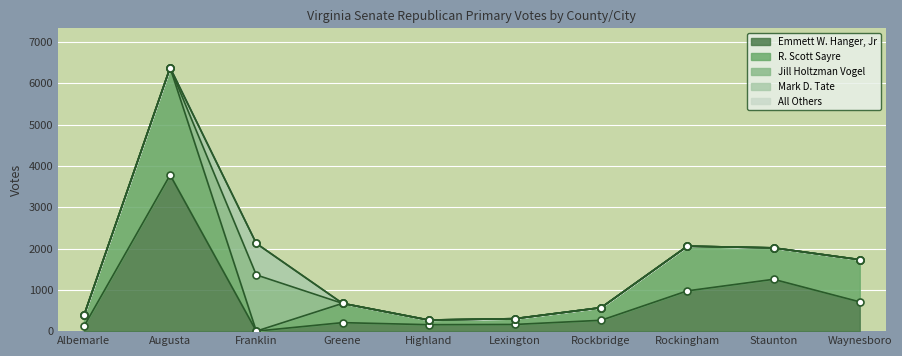

Reading left to right, transcribe all the data shown in this chart.

Emmett W. Hanger, Jr: Albemarle=113	Augusta=3780	Franklin=0	Greene=206	Highland=156	Lexington=162	Rockbridge=263	Rockingham=975	Staunton=1255	Waynesboro=709
R. Scott Sayre: Albemarle=266	Augusta=2597	Franklin=0	Greene=466	Highland=113	Lexington=140	Rockbridge=306	Rockingham=1082	Staunton=761	Waynesboro=1022
Jill Holtzman Vogel: Albemarle=0	Augusta=0	Franklin=1361	Greene=0	Highland=0	Lexington=0	Rockbridge=0	Rockingham=0	Staunton=0	Waynesboro=0
Mark D. Tate: Albemarle=0	Augusta=0	Franklin=762	Greene=0	Highland=0	Lexington=0	Rockbridge=0	Rockingham=0	Staunton=0	Waynesboro=0
All Others: Albemarle=0	Augusta=0	Franklin=0	Greene=0	Highland=0	Lexington=0	Rockbridge=0	Rockingham=0	Staunton=0	Waynesboro=0